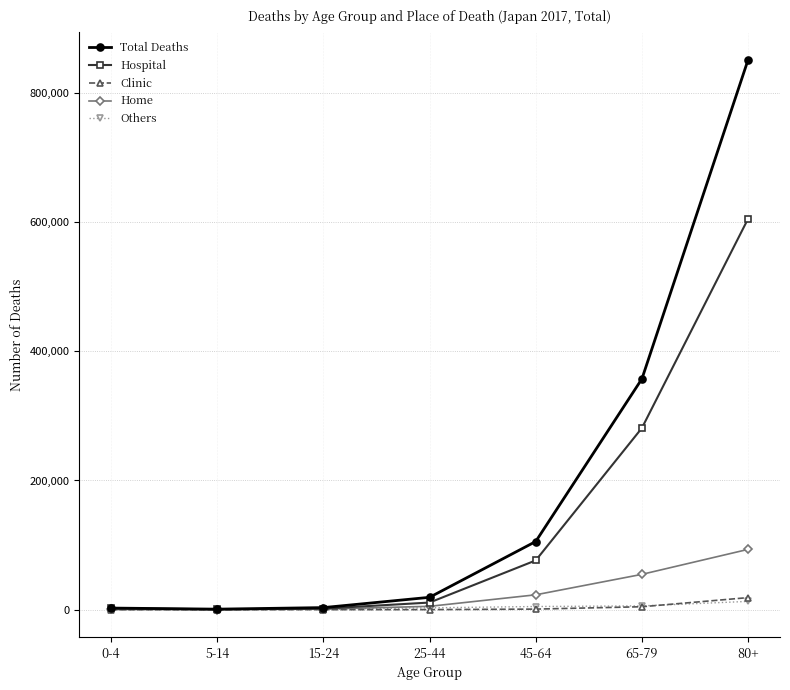

What is the sum of the Hospital values at 80+ and 45-64?

681662